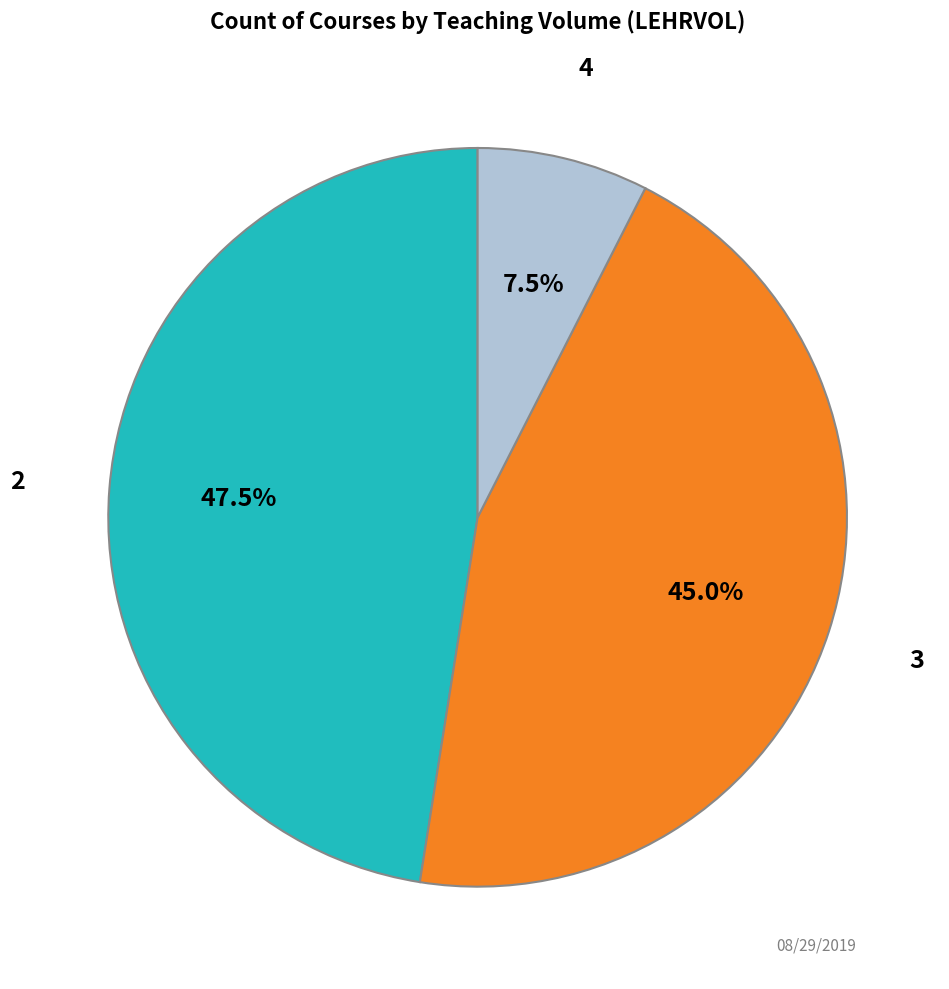

Is there a majority slice in this chart?

No